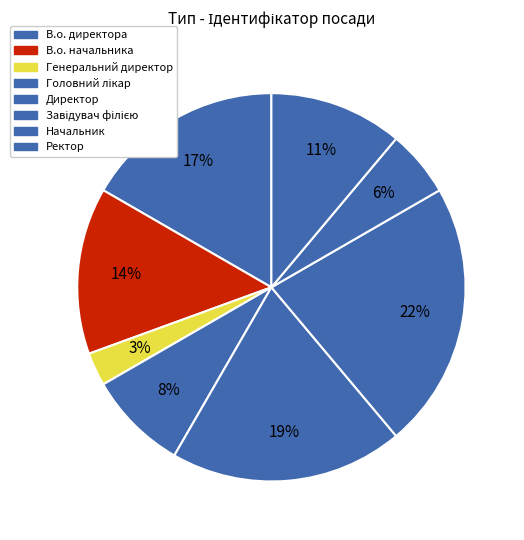

True or false: Завідувач філією accounts for 22% of the total.

True